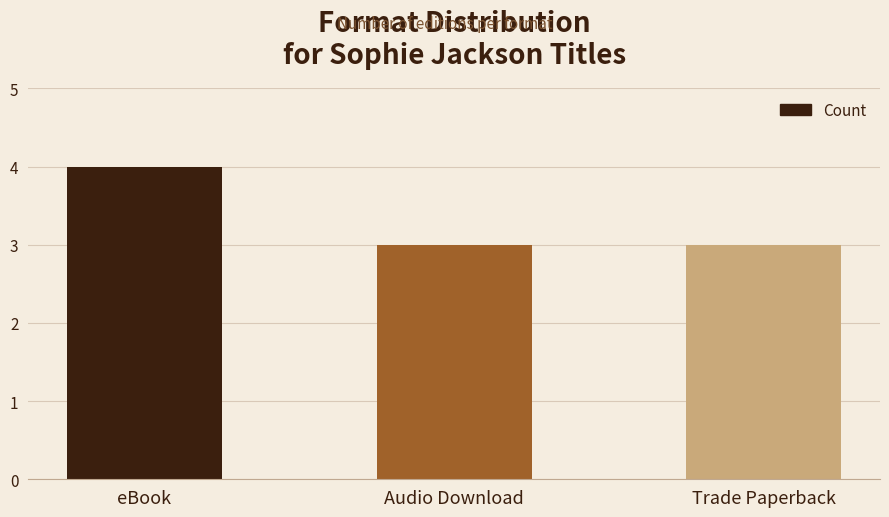

Is it true that the value at Audio Download is 1?

False